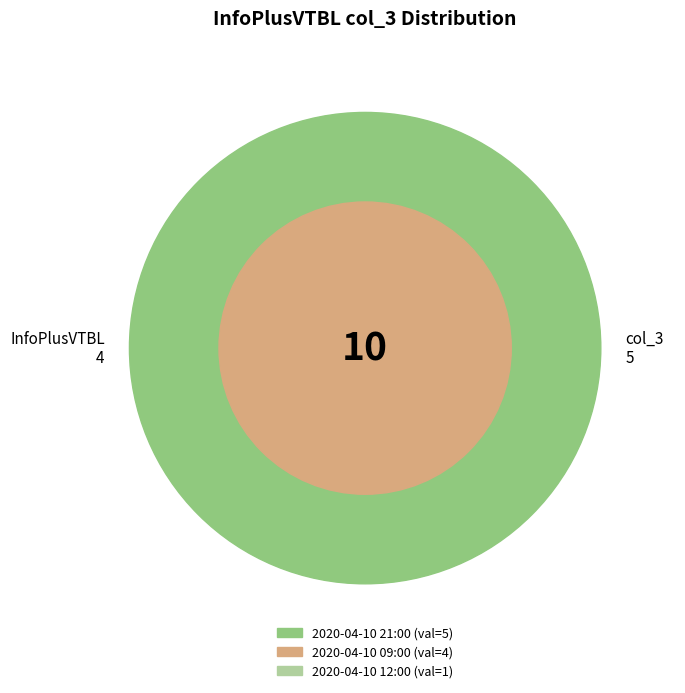

Rank the categories by value from highest to lowest.

2020-04-10 21:00, 2020-04-10 09:00, 2020-04-10 12:00